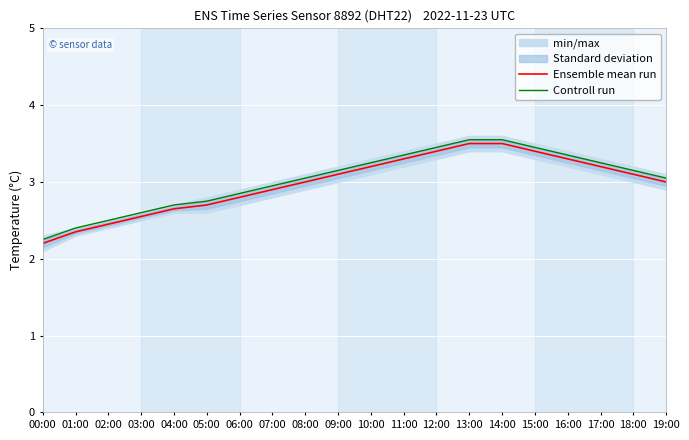

What is the total value across all series at 17:00?

6.5